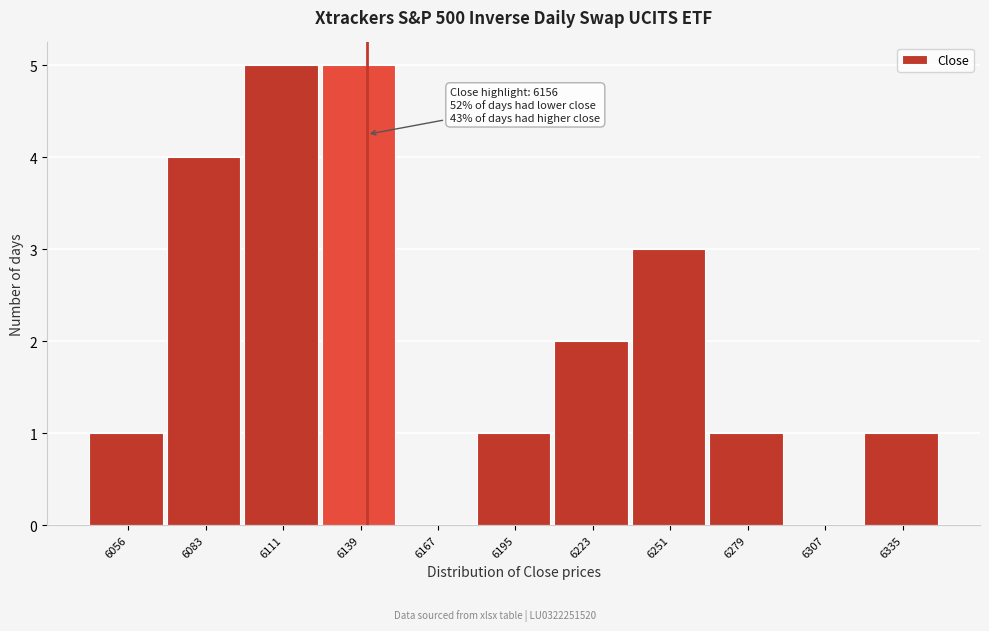

Reading right to left, list all the values displayed in this chart.

6335=1	6307=0	6279=1	6251=3	6223=2	6195=1	6167=0	6139=5	6111=5	6083=4	6056=1